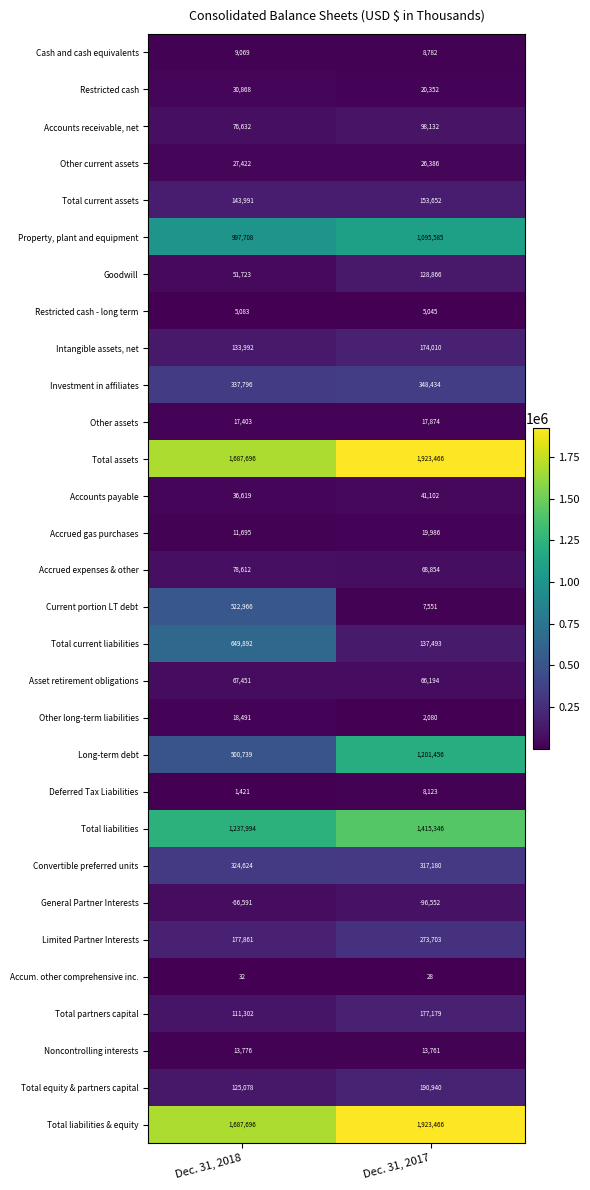

Which category has the highest value across all series?

Dec. 31, 2017